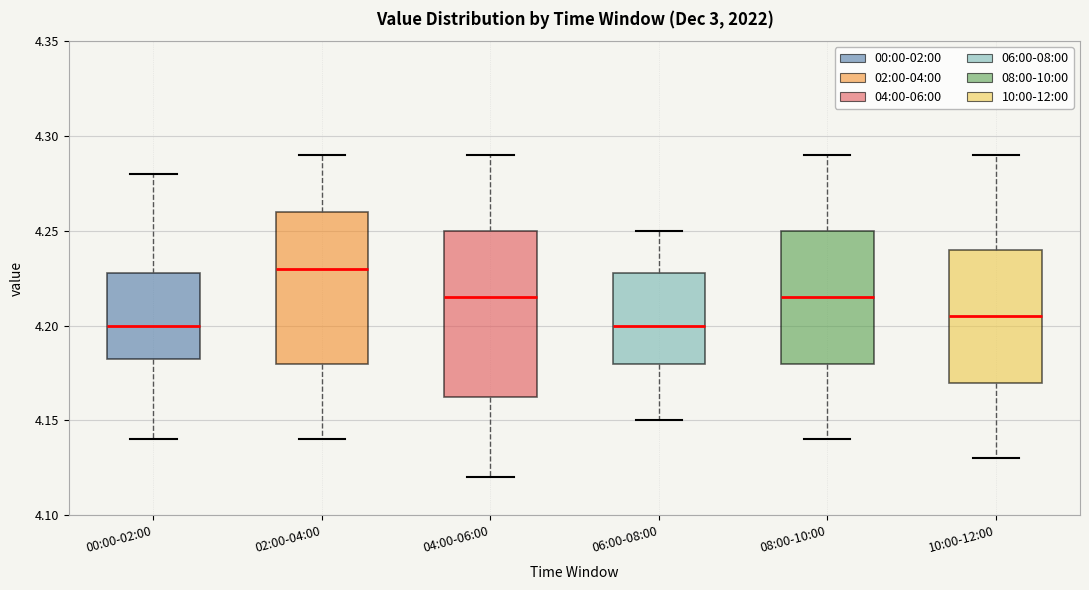

Reading left to right, transcribe this box plot: for each box, give where its median line is, the range the box spans, and where its two whiskers end, as read against the y-axis. The values are not printed on the chart, so give them approximately, as read against the axis.

00:00-02:00: median 4.200, box 4.185 to 4.230, whiskers 4.140 to 4.280
02:00-04:00: median 4.230, box 4.180 to 4.260, whiskers 4.140 to 4.290
04:00-06:00: median 4.215, box 4.165 to 4.250, whiskers 4.120 to 4.290
06:00-08:00: median 4.200, box 4.180 to 4.230, whiskers 4.150 to 4.250
08:00-10:00: median 4.215, box 4.180 to 4.250, whiskers 4.140 to 4.290
10:00-12:00: median 4.205, box 4.170 to 4.240, whiskers 4.130 to 4.290